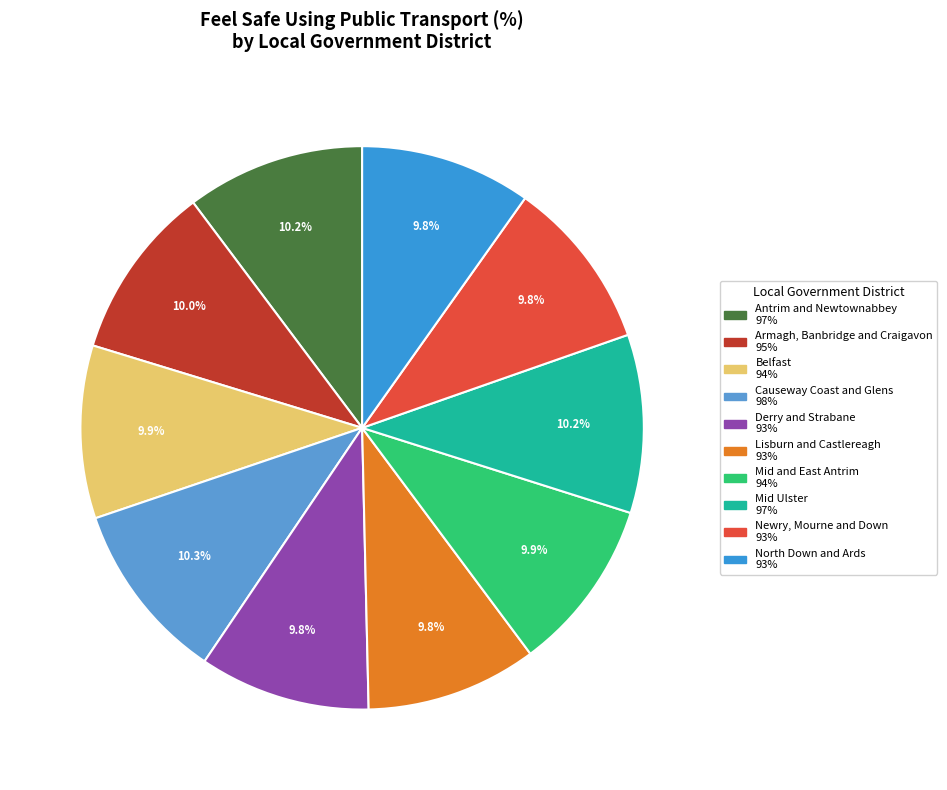

What percentage is the Lisburn and Castlereagh slice, to the nearest percent?

10%